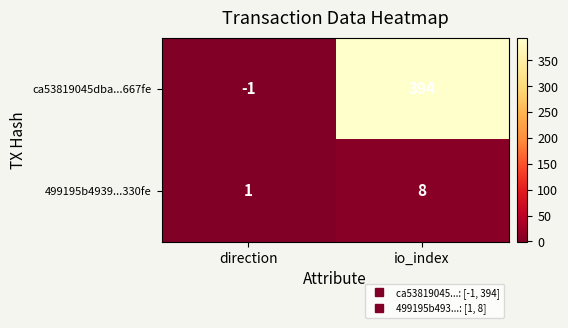

What is the sum of the ca53819045dba...667fe values at direction and io_index?

393